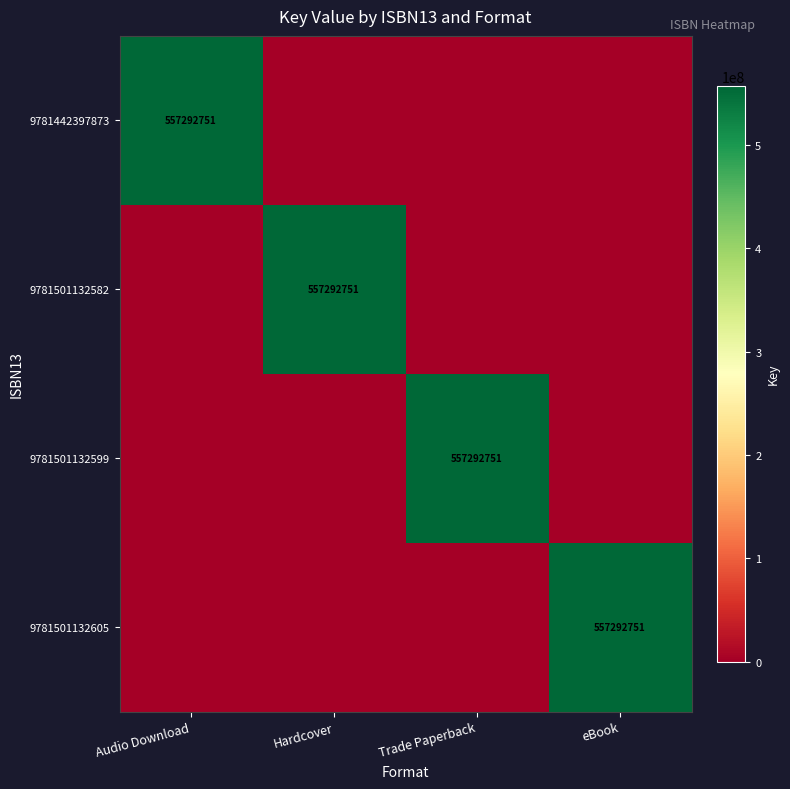

The 9781501132605 series shows 557292751 at eBook. True or false?

True